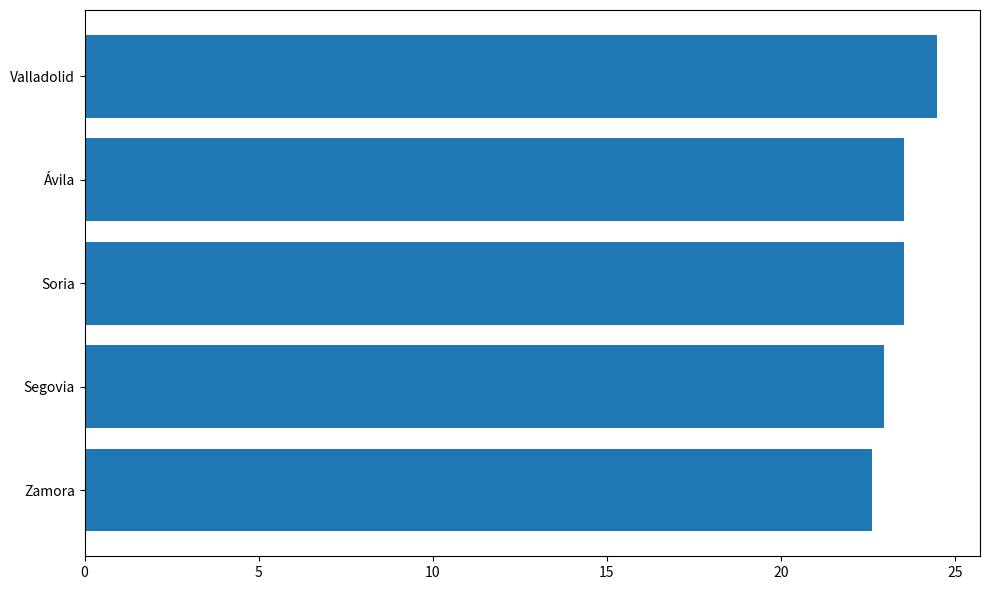

What is the smallest value displayed?

22.6